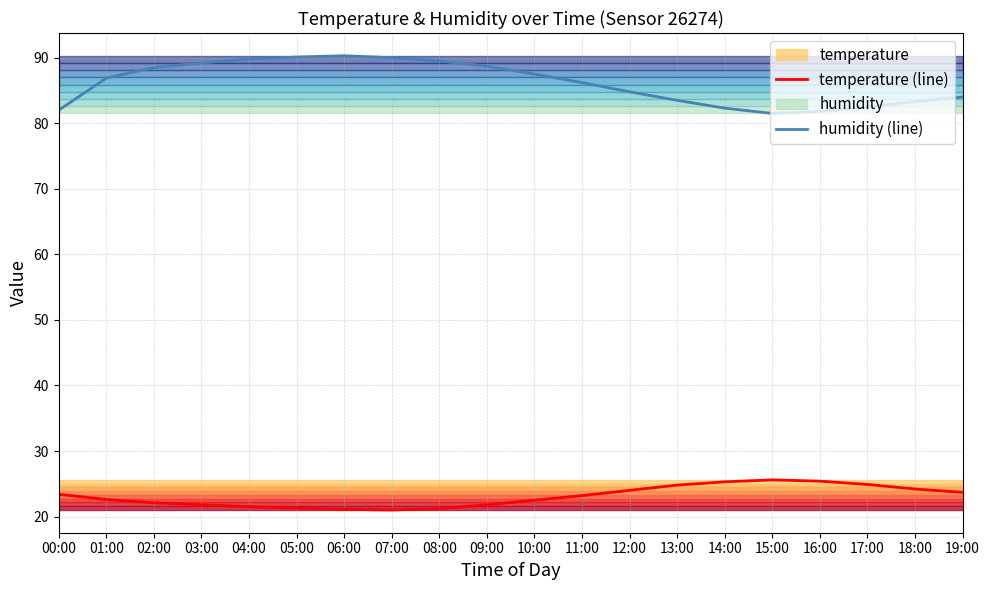

True or false: humidity (line) has more than 1 points higher than both neighbors.

False